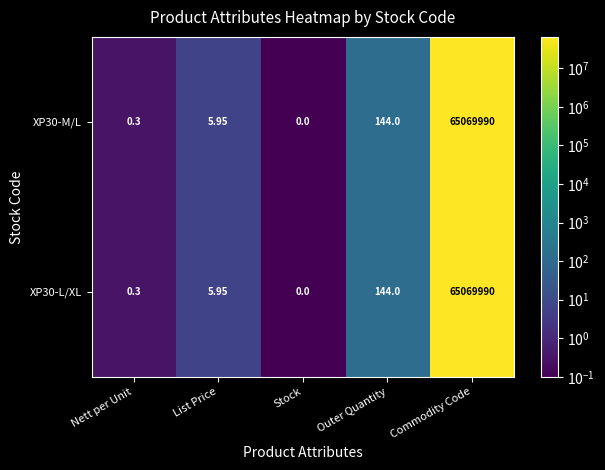

At which category does the chart reach its peak across all series?

Commodity Code